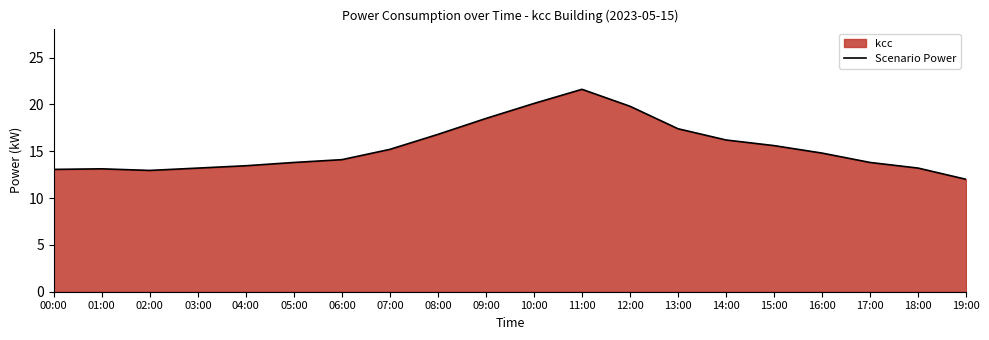

What is the label of the 12th point from the left?

11:00